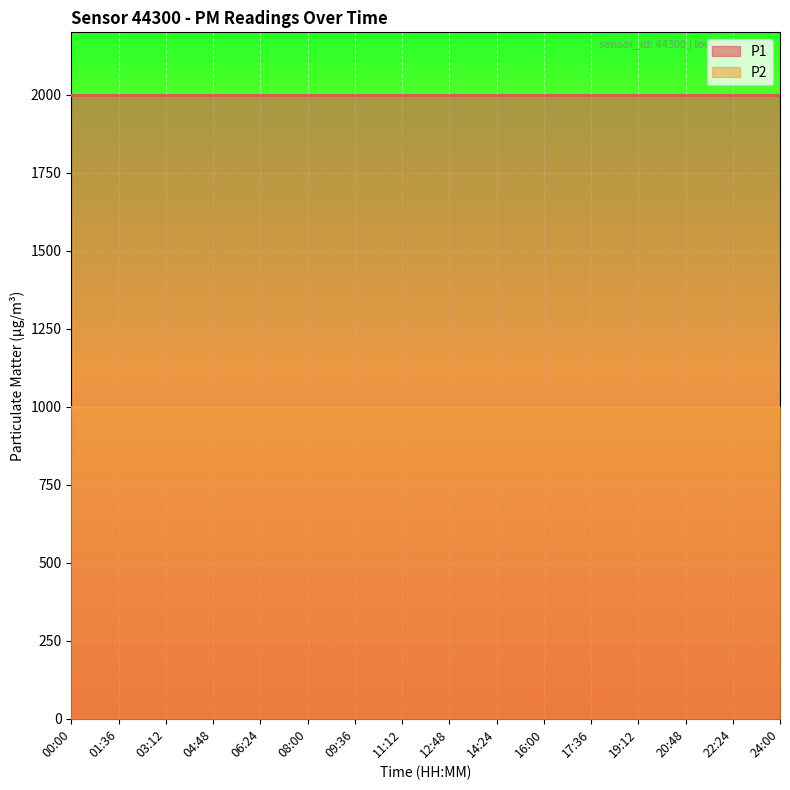

Which series has the largest total across all categories?

P1